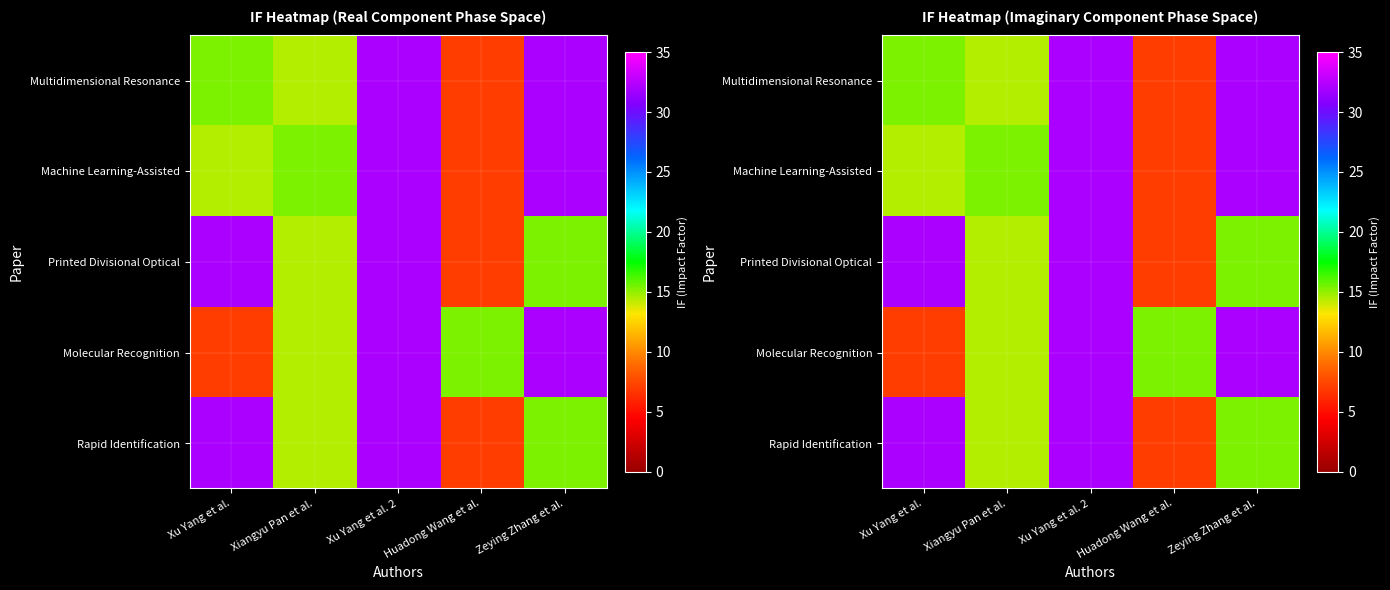

Which series has the largest range (max minus min)?

Multidimensional Resonance